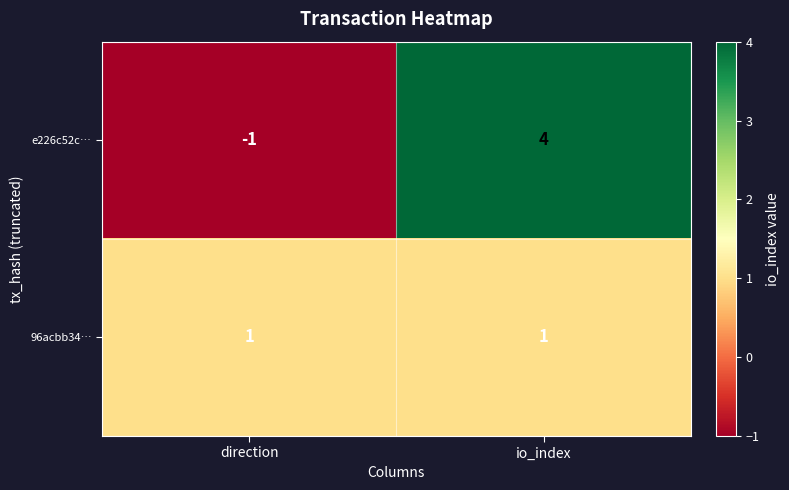

What is the difference between the maximum and minimum values in the e226c52c… series?

5